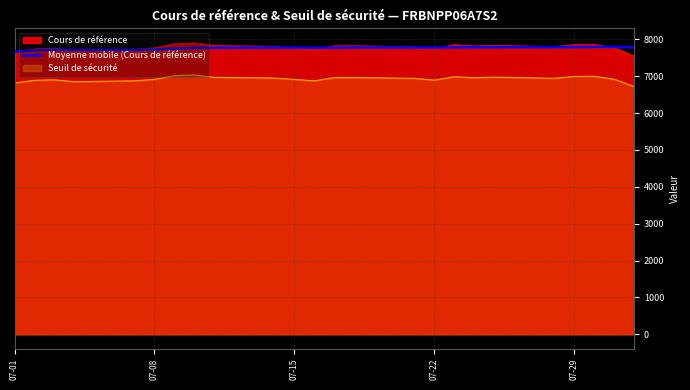

Read the Moyenne mobile (Cours de référence) value at 07-29.

7790.3